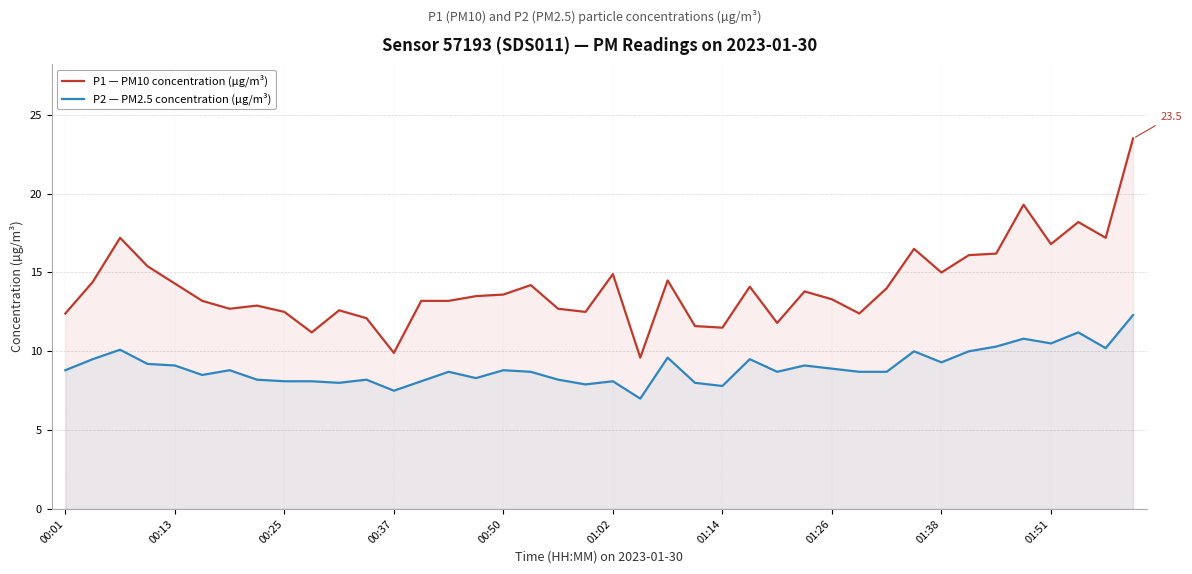

At 00:01, list the series in order from largest to smallest.

P1 — PM10 concentration (µg/m³), P2 — PM2.5 concentration (µg/m³)